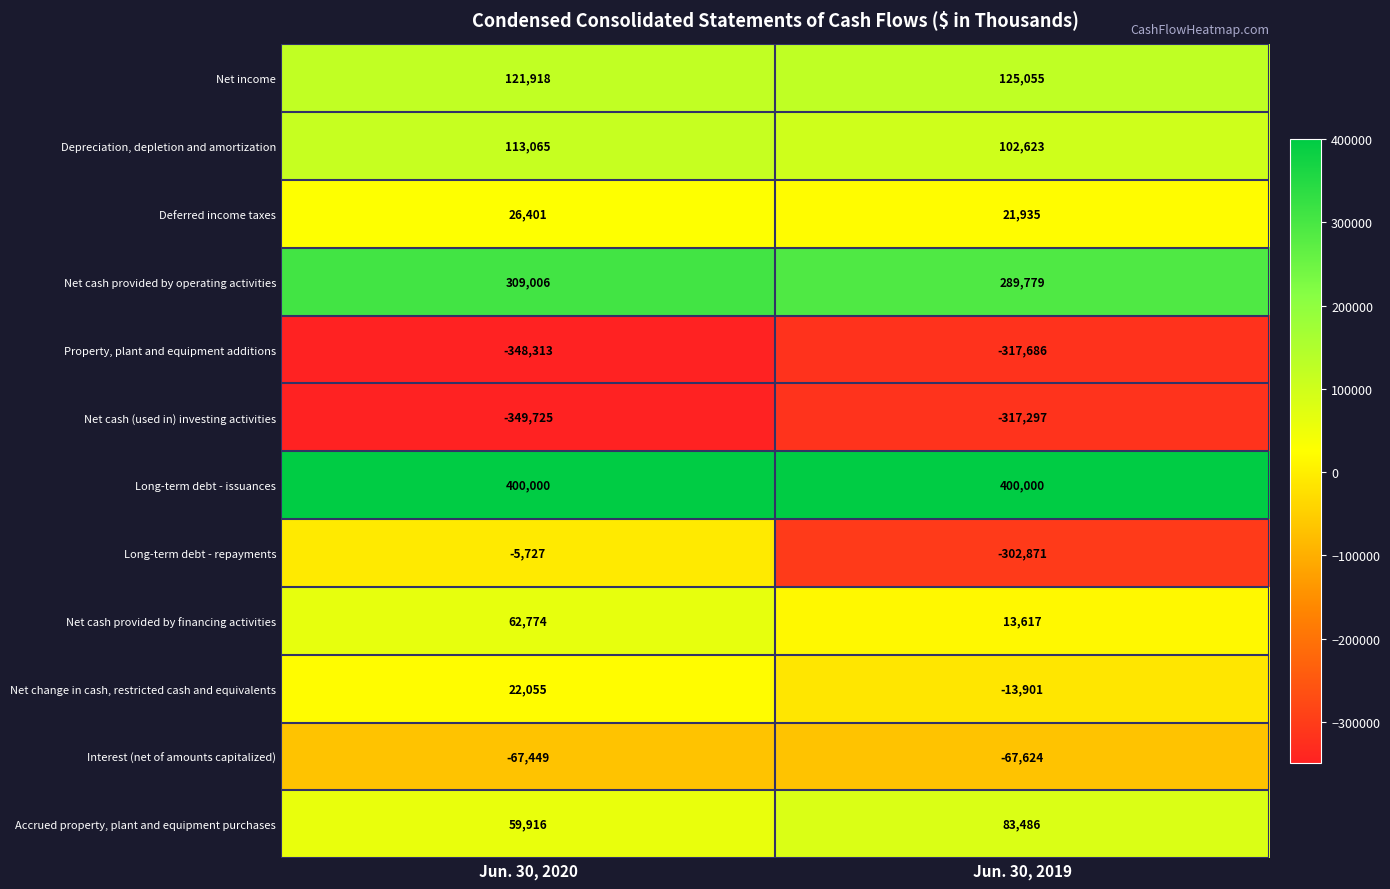

Which series has the widest spread of values?

Long-term debt - repayments